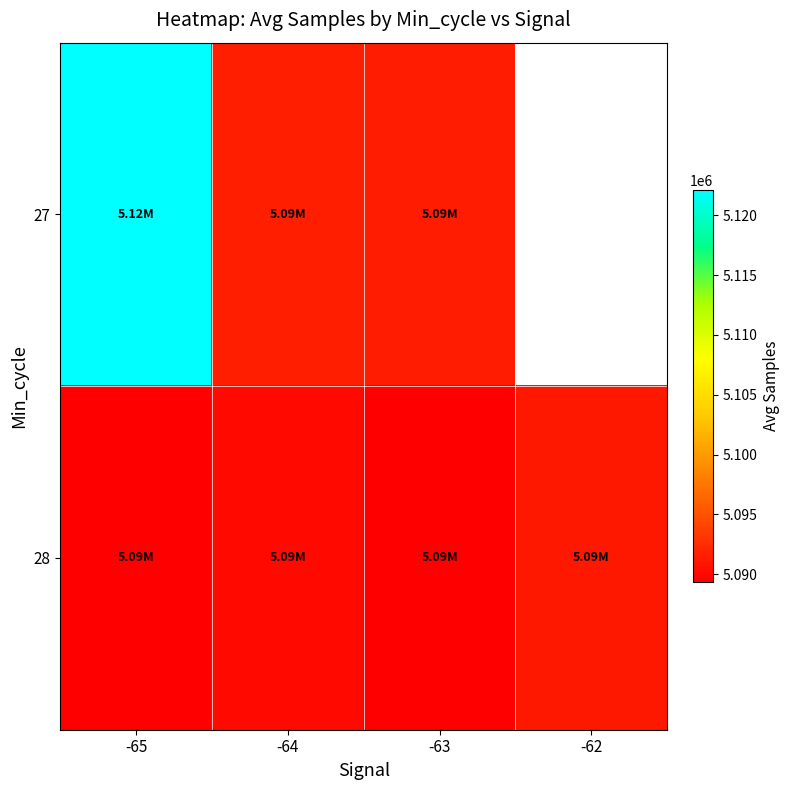

Which series has the largest range (max minus min)?

27